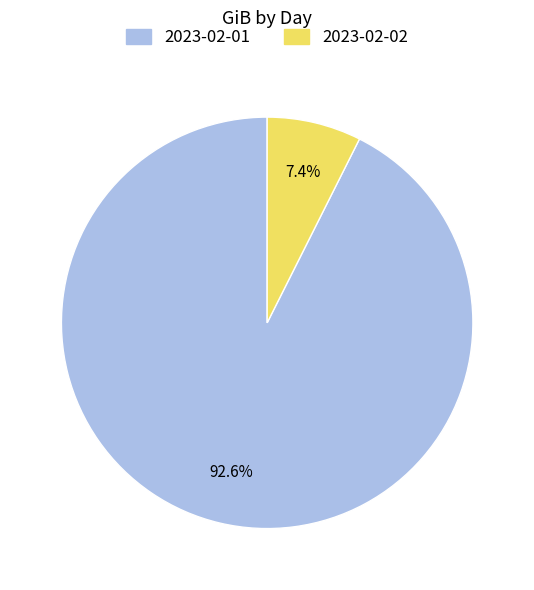

Which category accounts for the majority?

2023-02-01